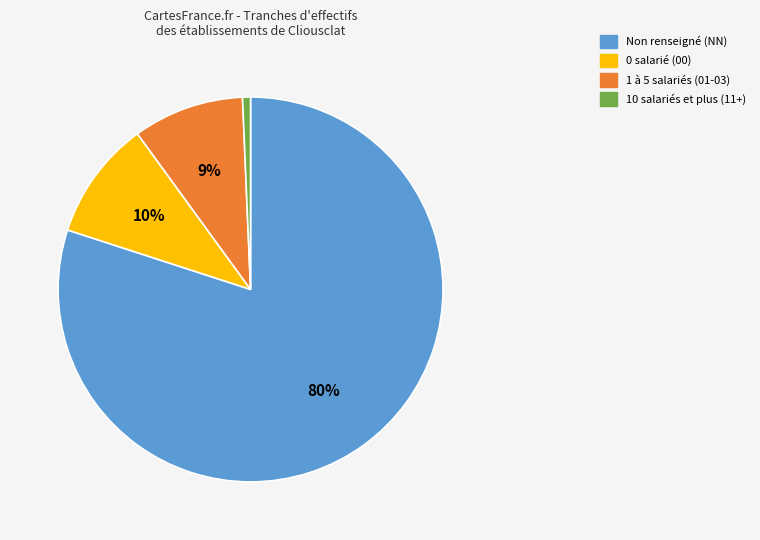

To the nearest percent, what is the difference between the largest and smallest slice percentages?

79%